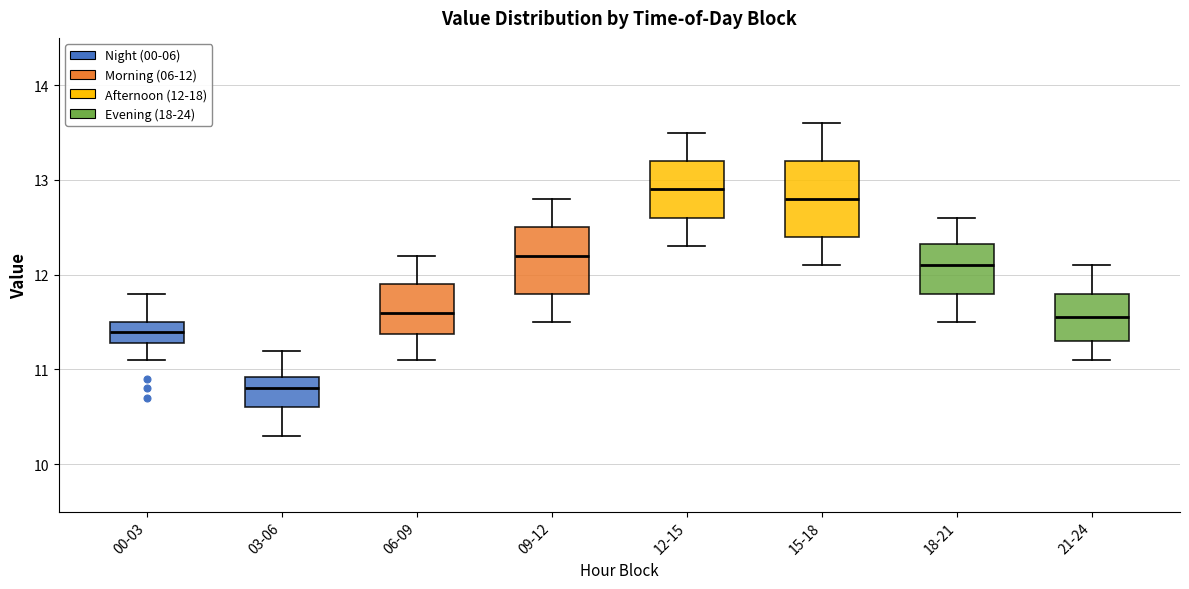

Which box's median line is the lowest?

03-06